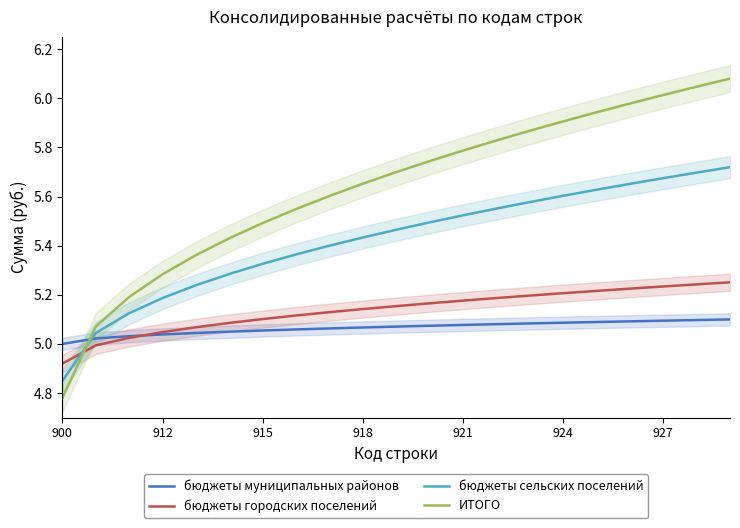

The value of бюджеты муниципальных районов at 924 is 5.1. True or false?

True